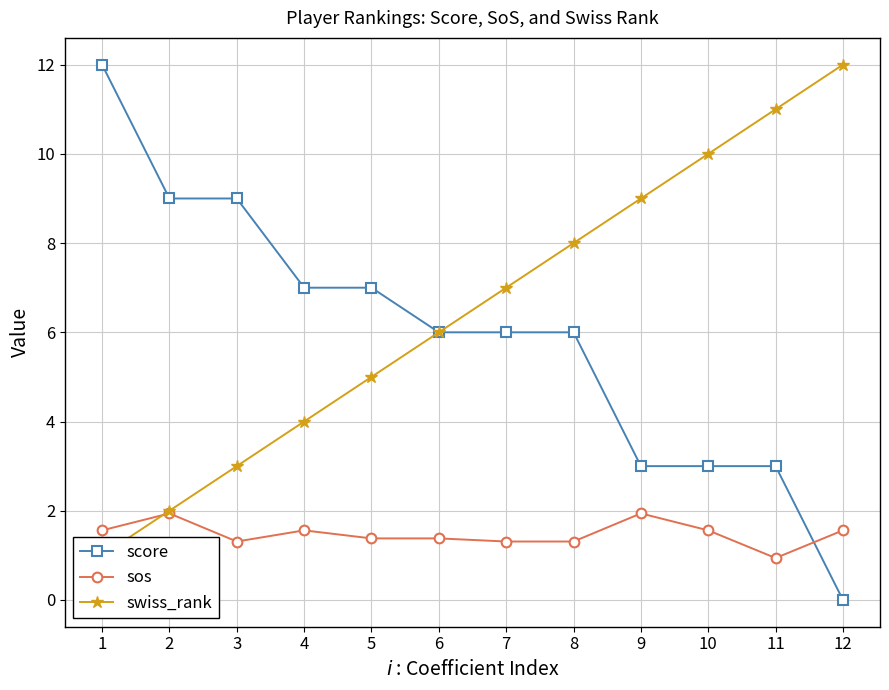

The swiss_rank series shows 1.0 at 1. True or false?

True